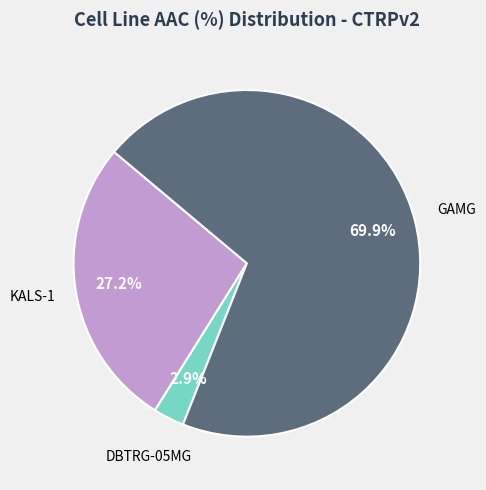

To the nearest percent, what is the average slice percentage?

33%